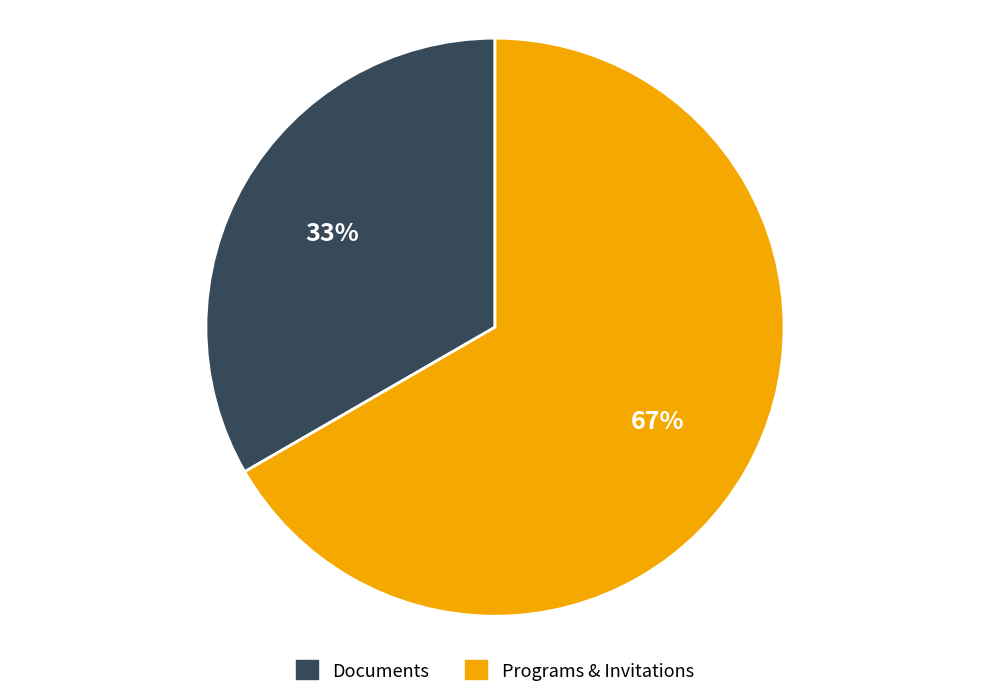

Is the sum of Programs & Invitations and Documents greater than half?

Yes